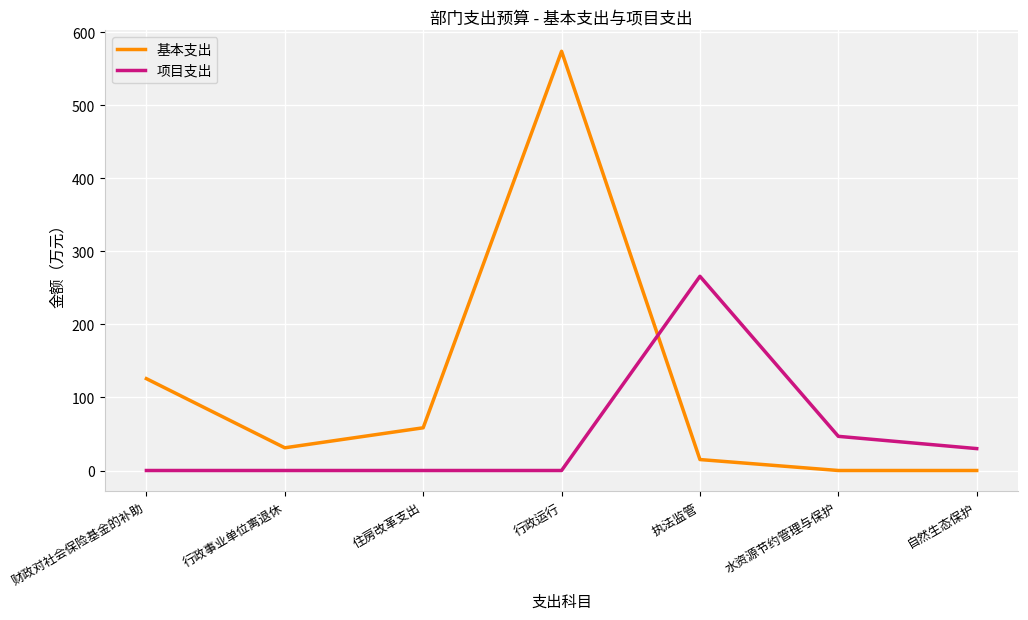

What is the sum of the 项目支出 values at 财政对社会保险基金的补助 and 执法监管?

266.0